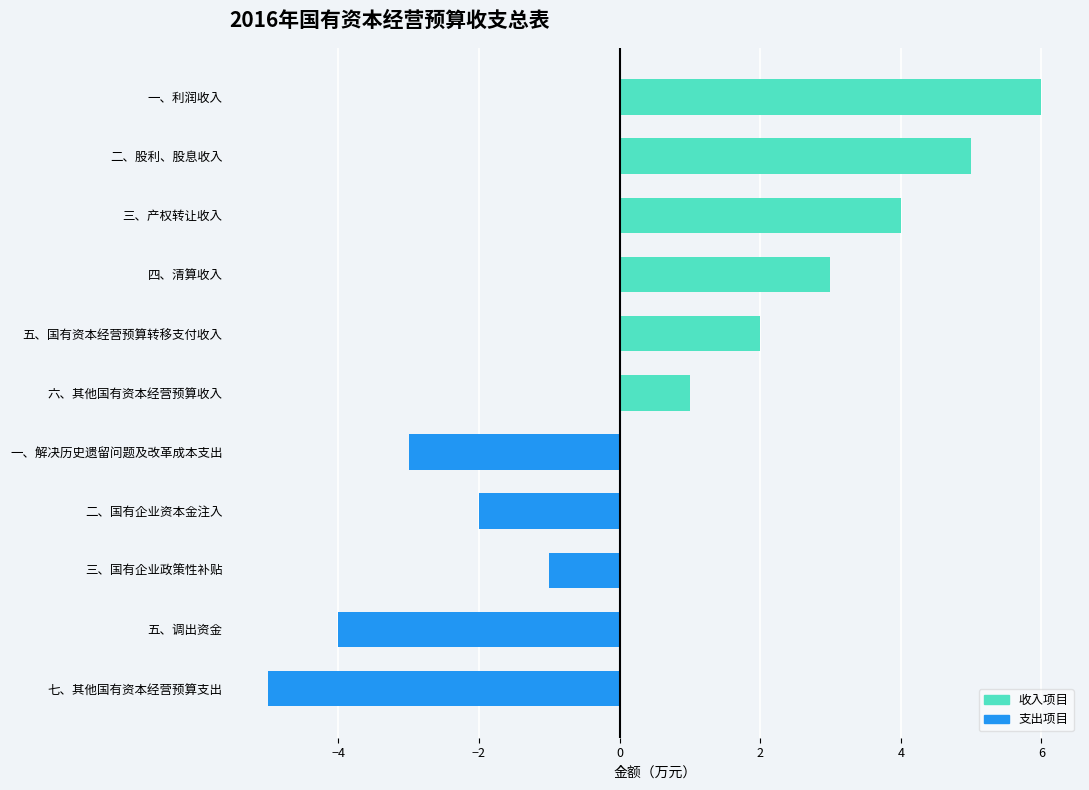

Reading top to bottom, extract all data points from this chart.

一、利润收入=6	二、股利、股息收入=5	三、产权转让收入=4	四、清算收入=3	五、国有资本经营预算转移支付收入=2	六、其他国有资本经营预算收入=1	一、解决历史遗留问题及改革成本支出=-3	二、国有企业资本金注入=-2	三、国有企业政策性补贴=-1	五、调出资金=-4	七、其他国有资本经营预算支出=-5